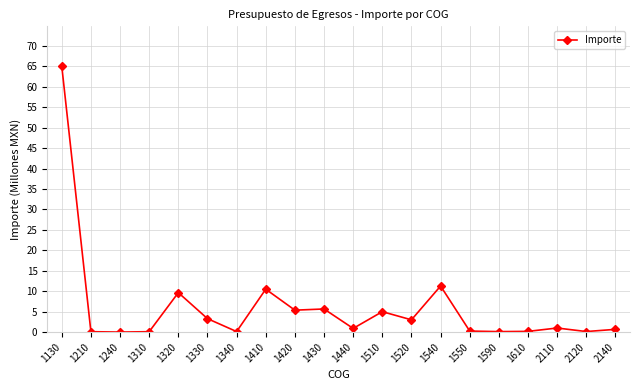

True or false: the data has more than 1 interior local peaks.

True